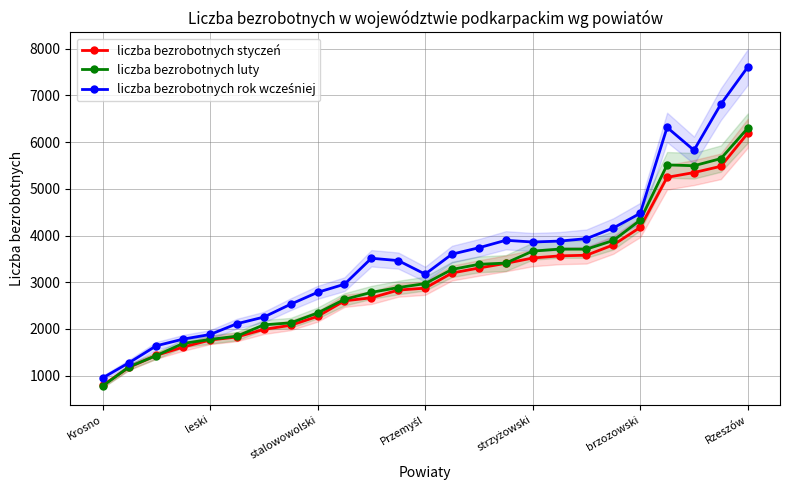

True or false: liczba bezrobotnych luty and liczba bezrobotnych rok wcześniej cross at least once.

False